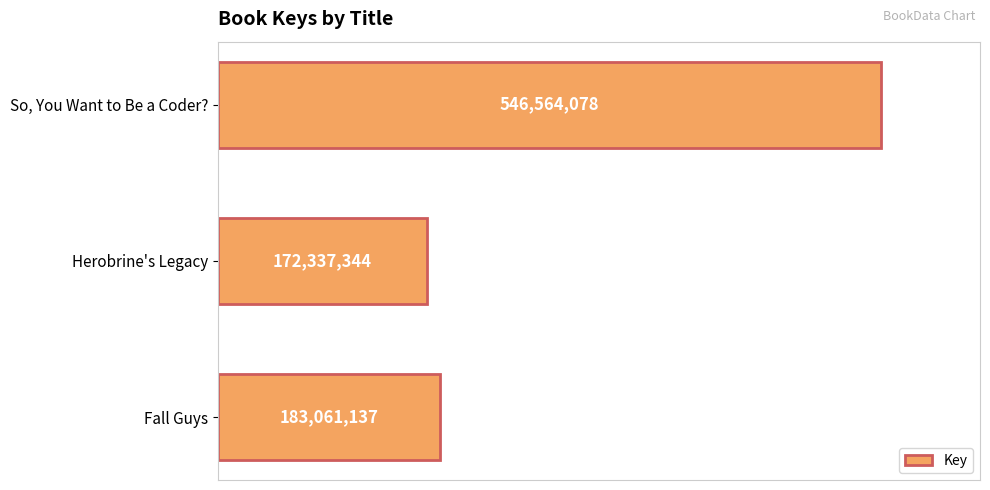

Are the bars grouped side by side (vs. stacked)?

No